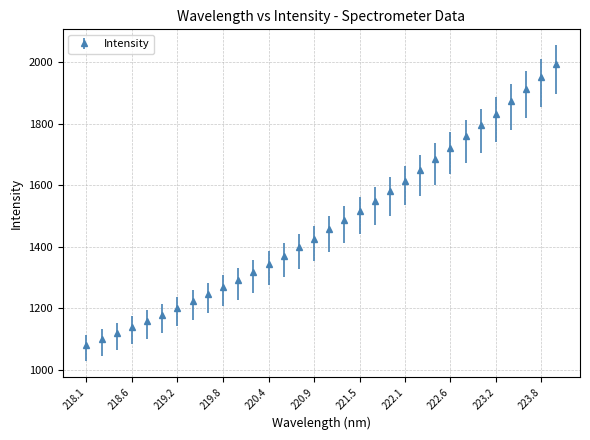

What is the value of the 16th point from the left?

1426.1